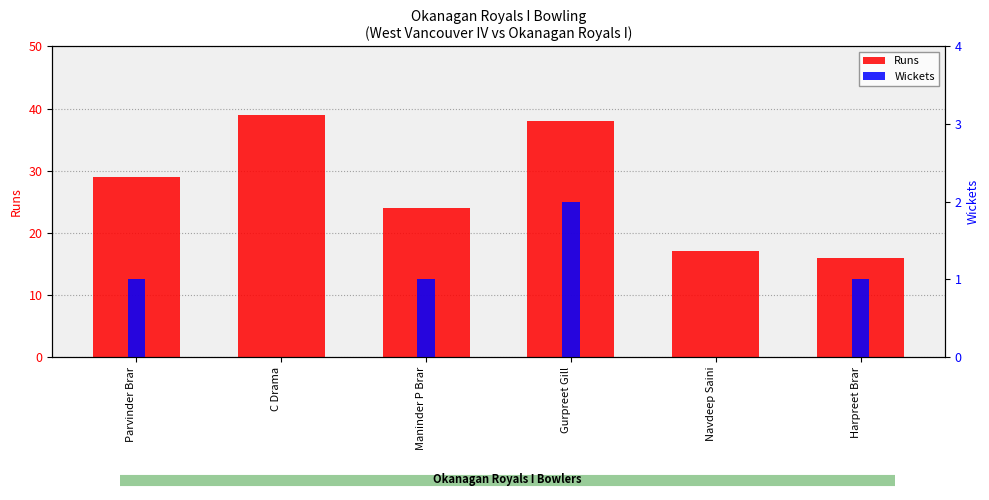

Reading right to left, transcribe all the data shown in this chart.

Runs: Harpreet Brar=16	Navdeep Saini=17	Gurpreet Gill=38	Maninder P Brar=24	C Drama=39	Parvinder Brar=29
Wickets: Harpreet Brar=1	Navdeep Saini=0	Gurpreet Gill=2	Maninder P Brar=1	C Drama=0	Parvinder Brar=1